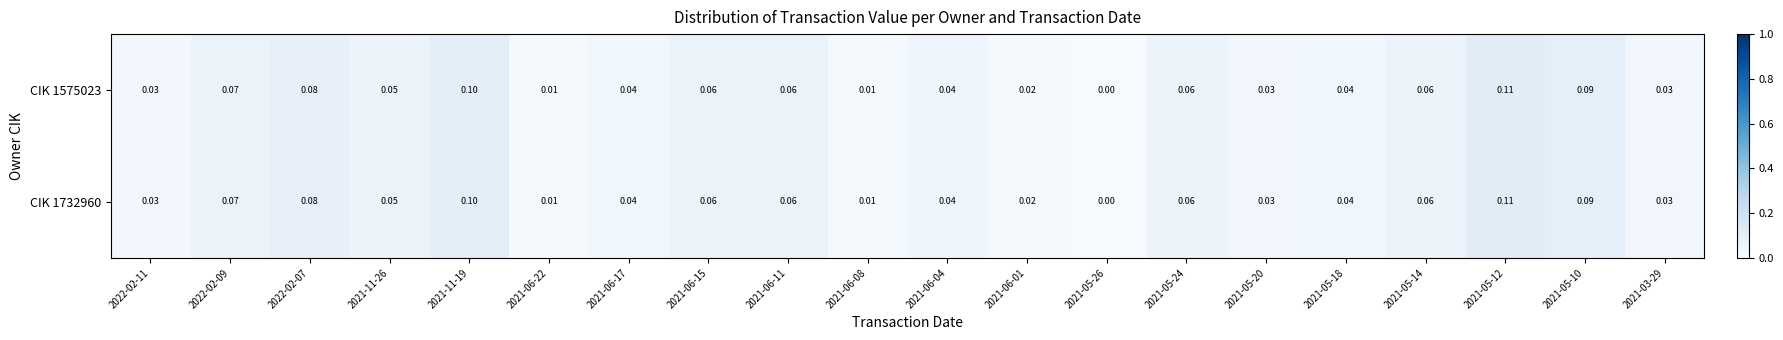

Is the value of CIK 1732960 at 2021-06-15 greater than the value of CIK 1575023 at 2022-02-11?

Yes